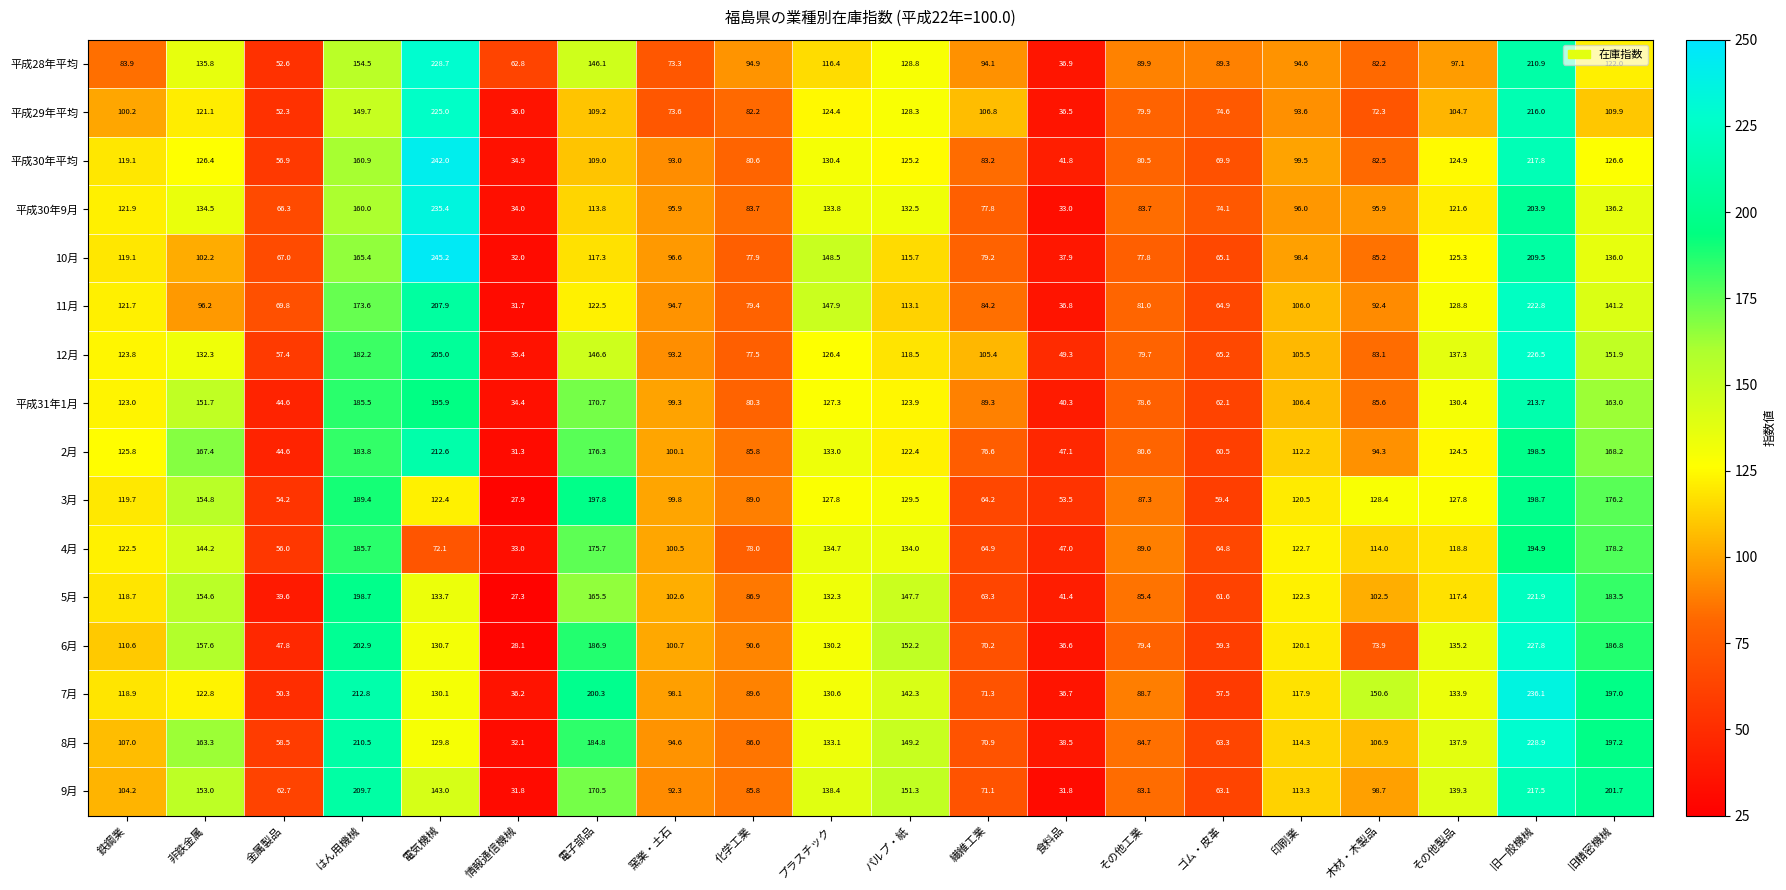

How many categories are shown in the chart?

20